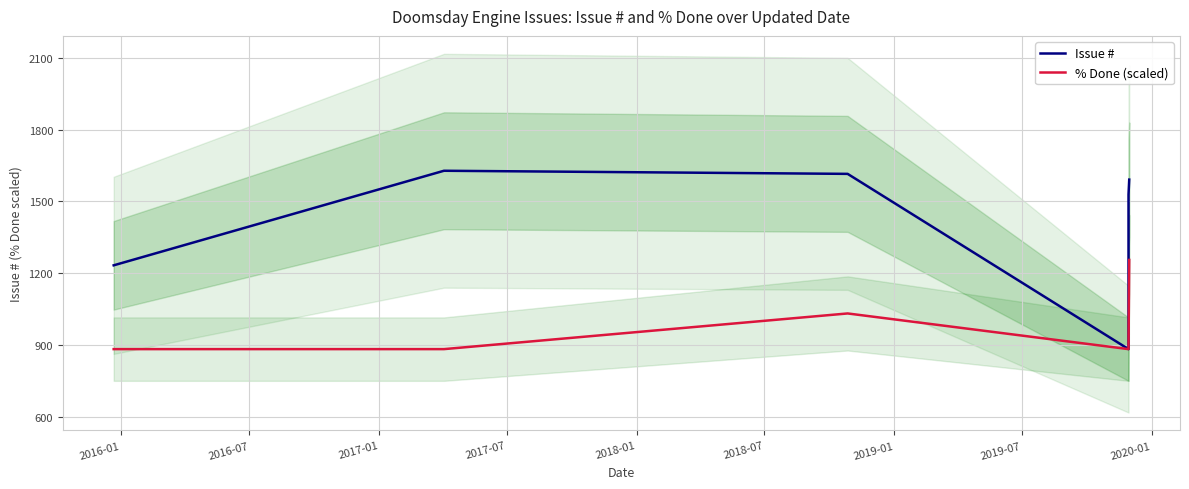

How many % Done (scaled) values are between 883 and 1032?

5